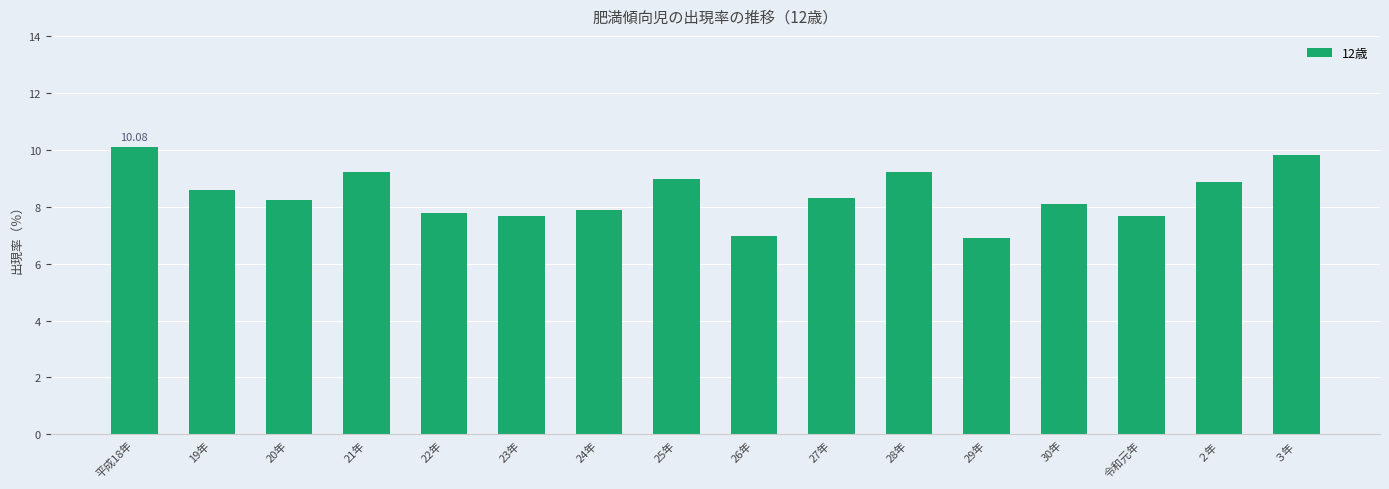

What is the smallest value displayed?

6.9